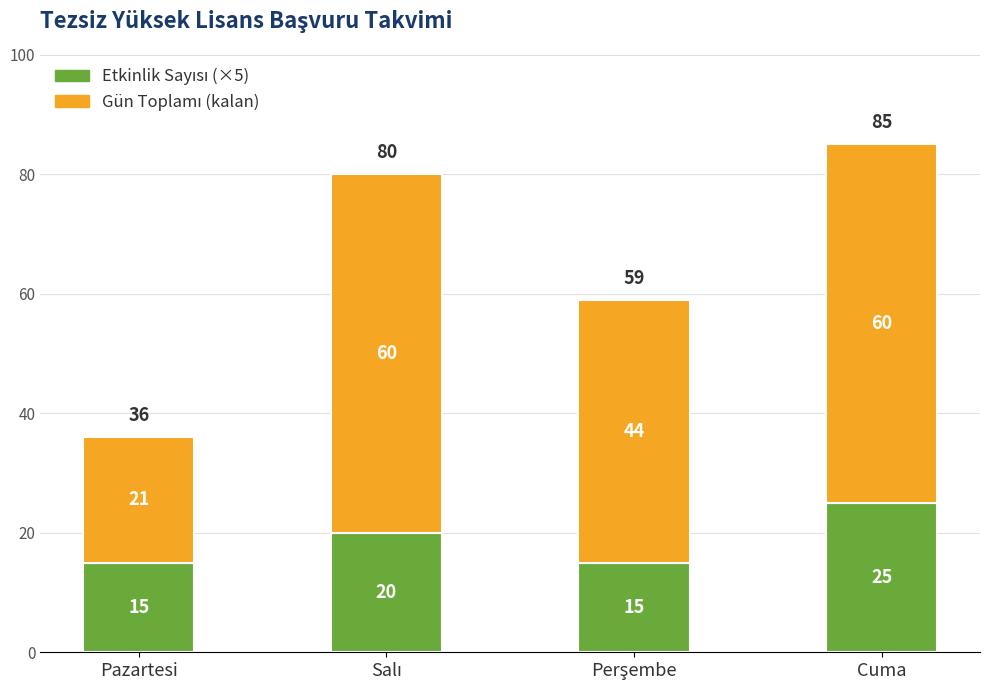

At which category is the sum across all series the highest?

Cuma